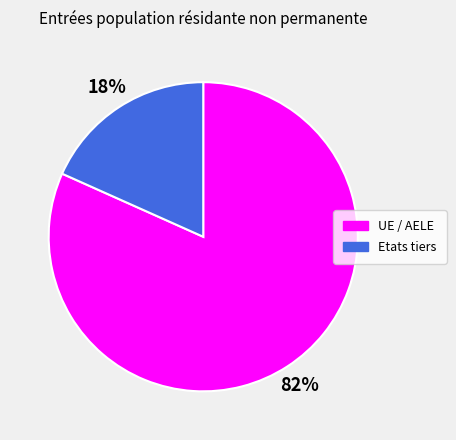

Which category has the smallest portion of the pie?

Etats tiers